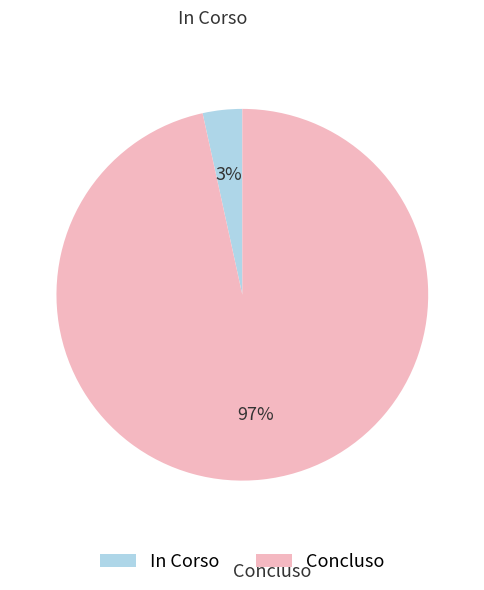

Count the number of slices in the pie.

2